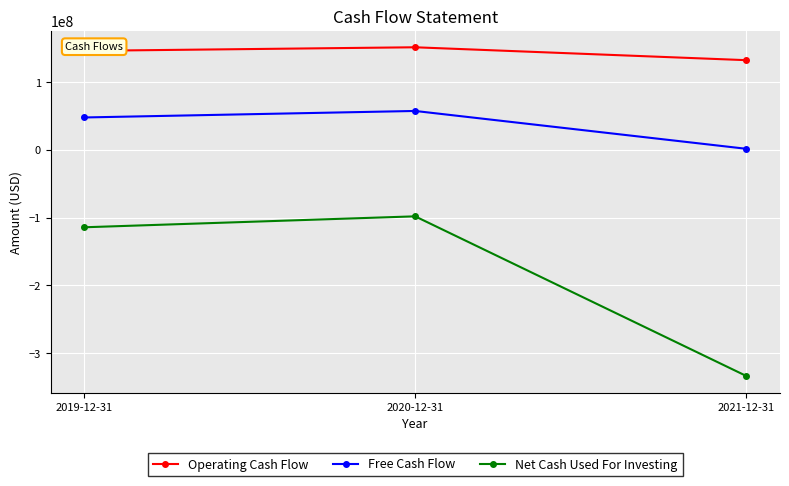

Is the value of Free Cash Flow at 2019-12-31 greater than the value of Net Cash Used For Investing at 2019-12-31?

Yes